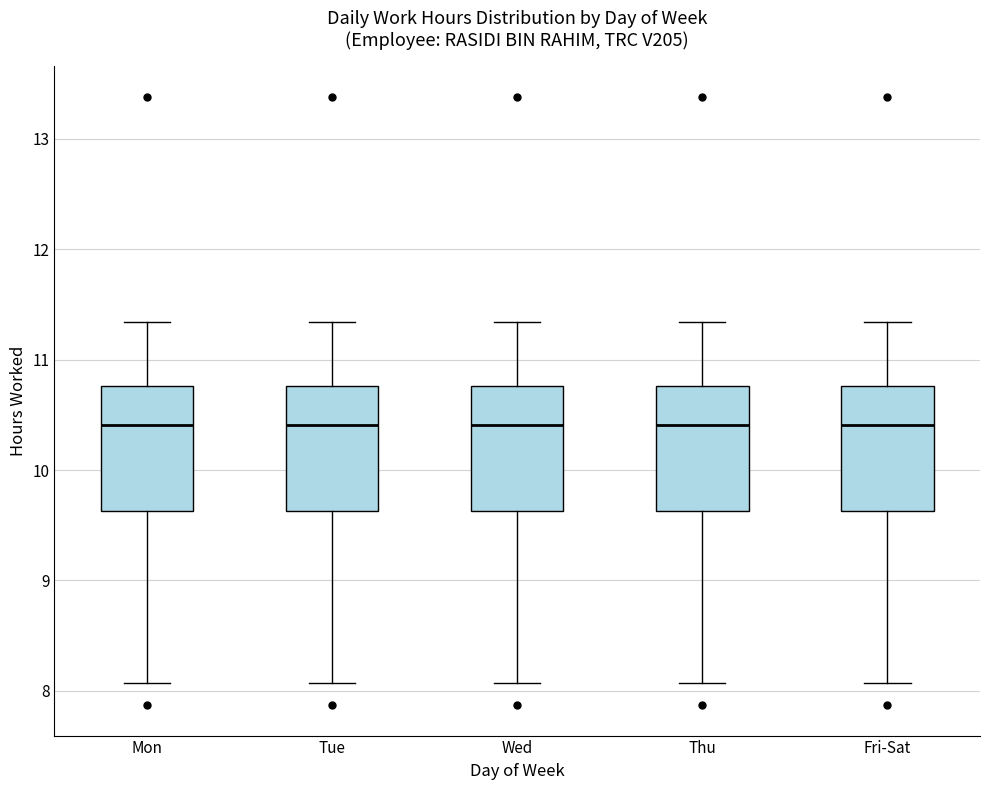

Reading left to right, read every box against the y-axis: the position of its median line, the range the box covers, and the ends of its whiskers. The values are not printed on the chart, so give them approximately, as read against the axis.

Mon: median 10.4, box 9.6 to 10.8, whiskers 8.1 to 11.3
Tue: median 10.4, box 9.6 to 10.8, whiskers 8.1 to 11.3
Wed: median 10.4, box 9.6 to 10.8, whiskers 8.1 to 11.3
Thu: median 10.4, box 9.6 to 10.8, whiskers 8.1 to 11.3
Fri-Sat: median 10.4, box 9.6 to 10.8, whiskers 8.1 to 11.3